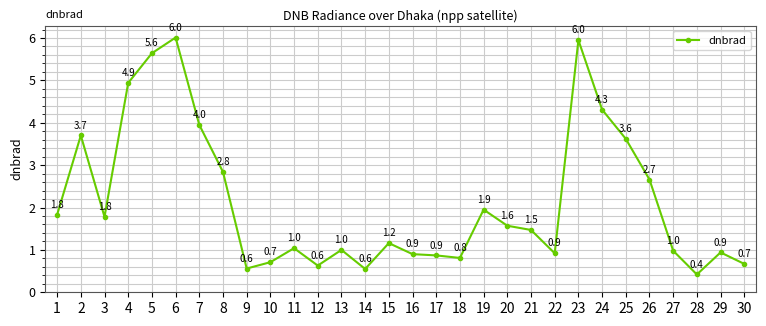

What is the smallest value displayed?

0.4